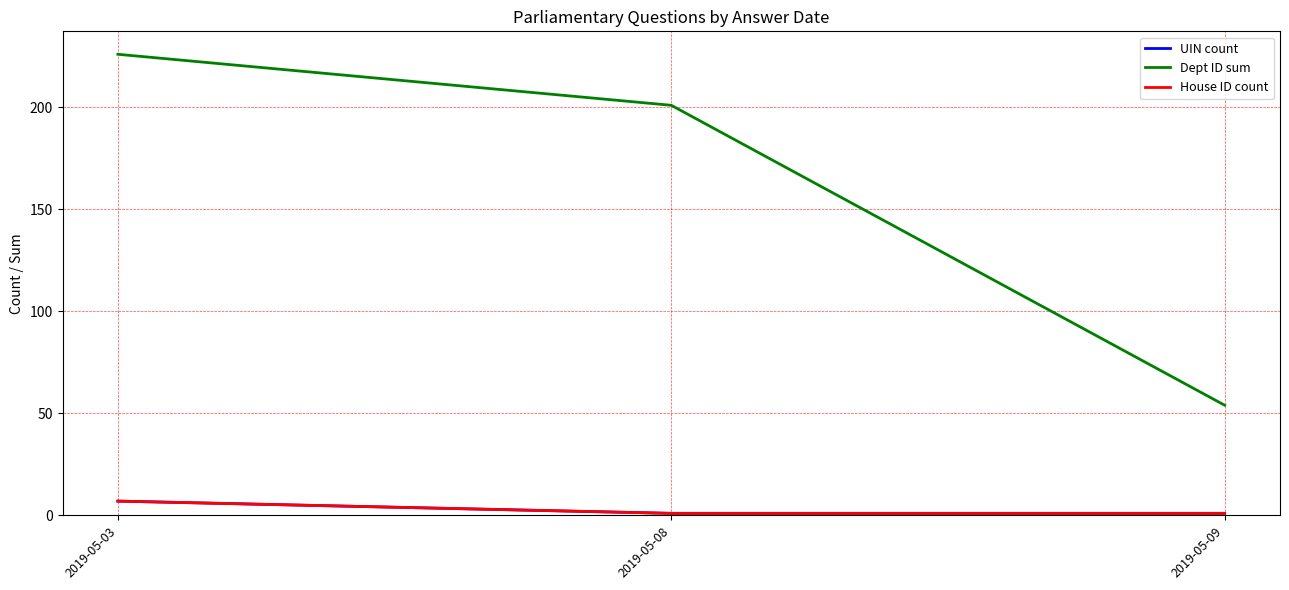

At which category is the sum across all series the highest?

2019-05-03